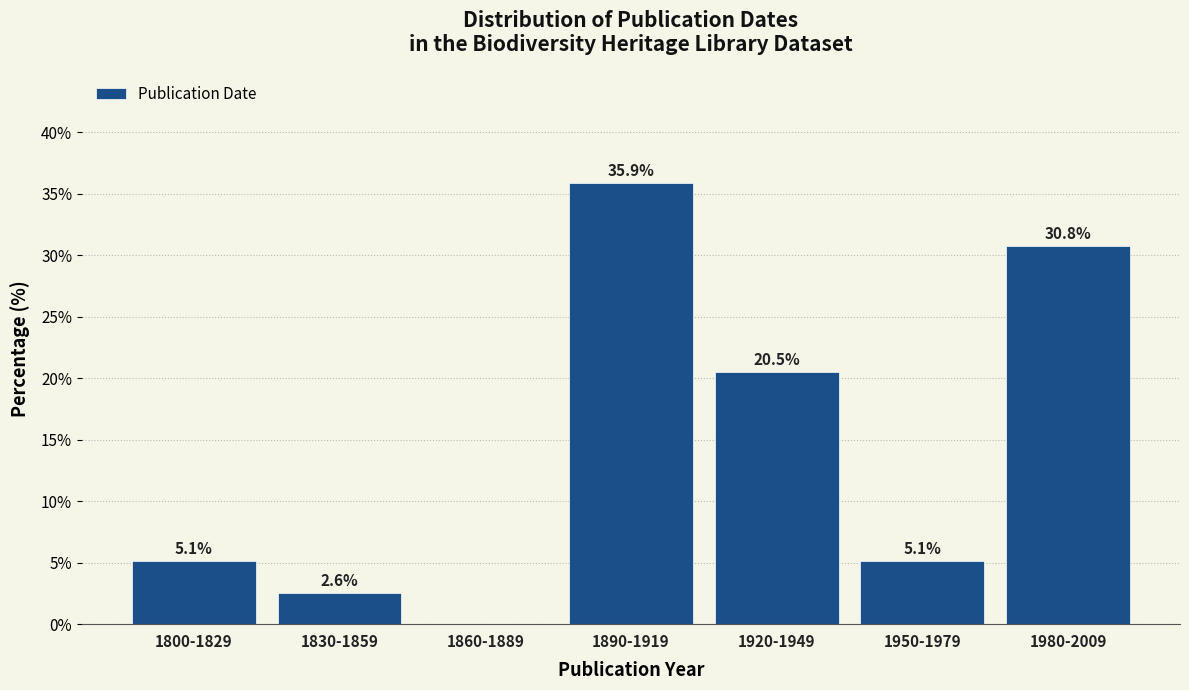

Reading left to right, extract all data points from this chart.

1800-1829=5.1	1830-1859=2.6	1860-1889=0.0	1890-1919=35.9	1920-1949=20.5	1950-1979=5.1	1980-2009=30.8